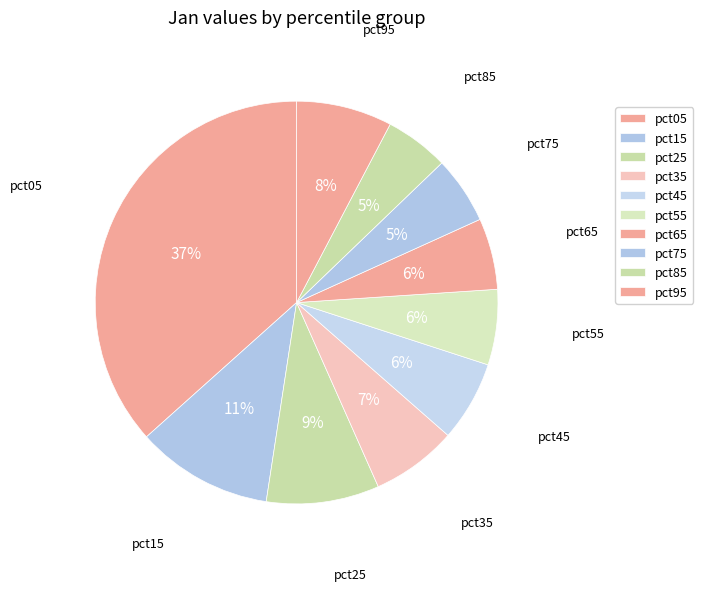

Count the number of slices in the pie.

10